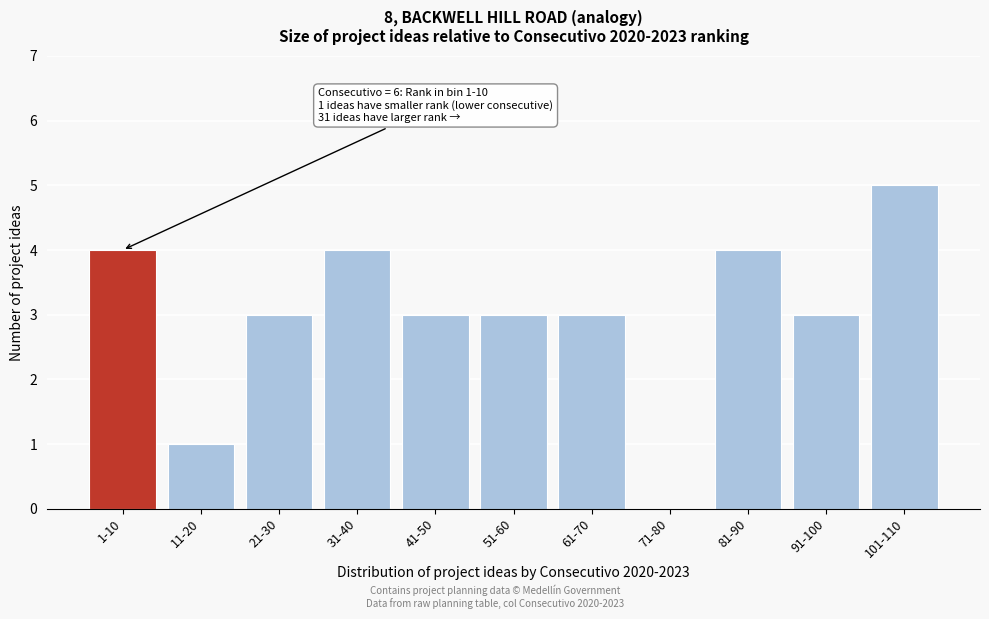

Reading left to right, what are all the values shown in this chart?

1-10=4	11-20=1	21-30=3	31-40=4	41-50=3	51-60=3	61-70=3	71-80=0	81-90=4	91-100=3	101-110=5